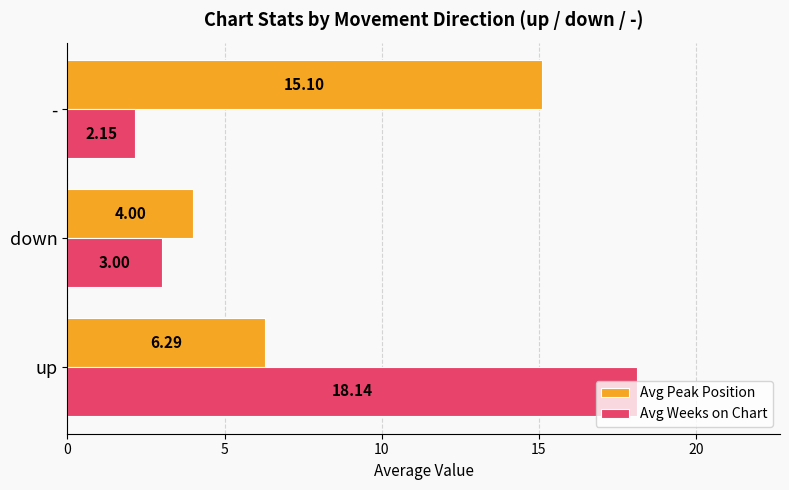

How many data points in Avg Weeks on Chart are less than 3?

1